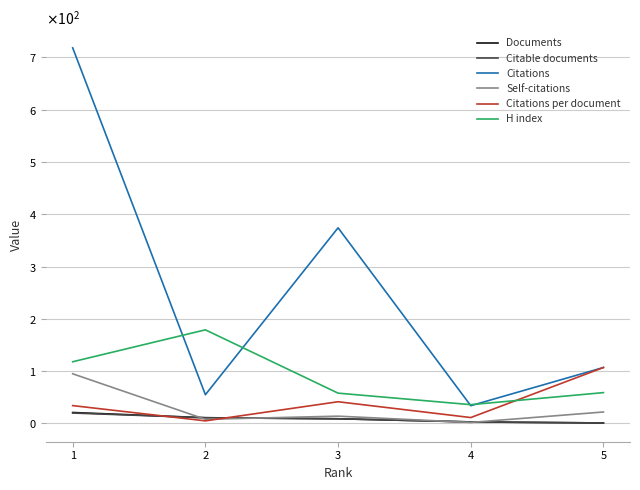

What is the total value across all series at 3?

505.6